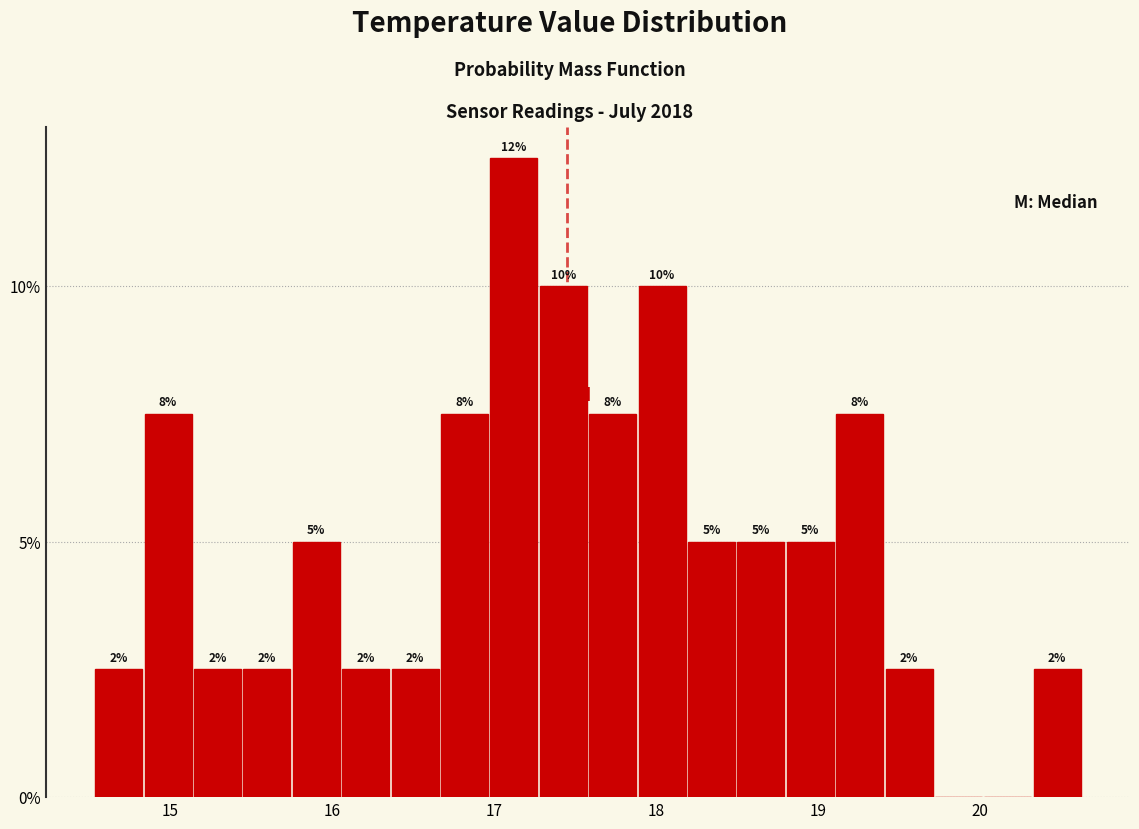

Read against the x-axis, roughly where is the centre of the tallest bar?

17.1